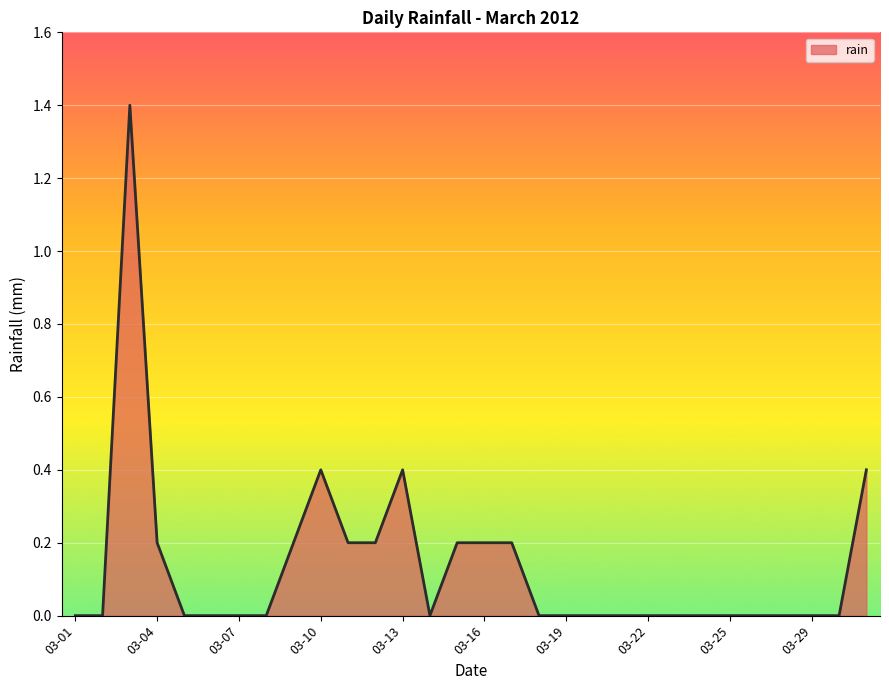

What is the greatest value displayed?

1.4